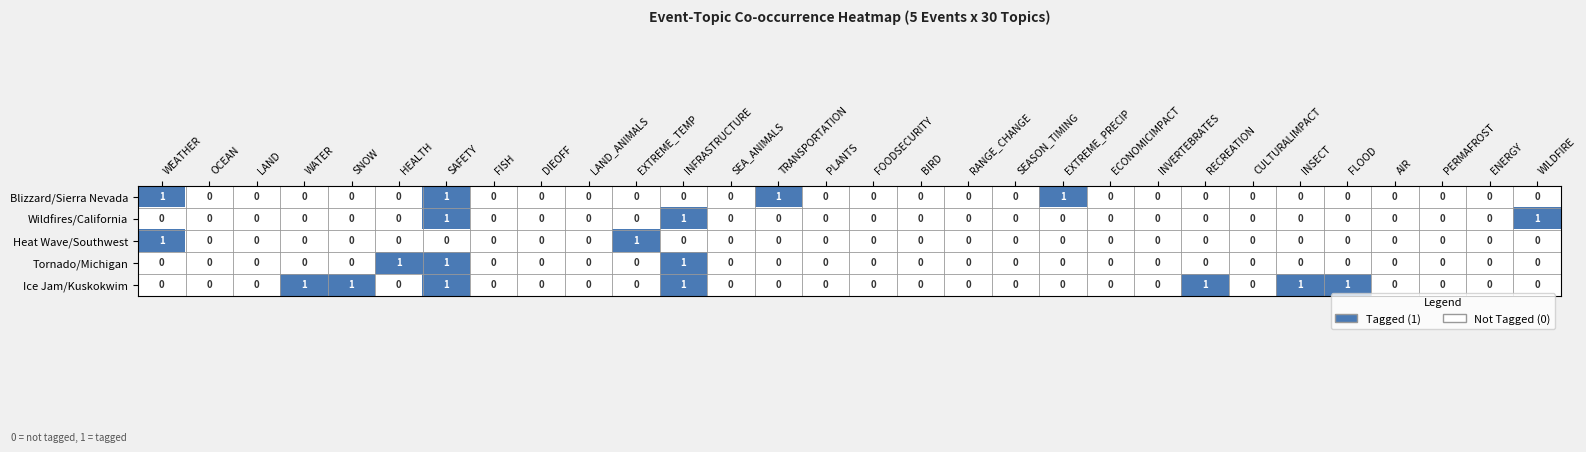

What is the total value across all series at INSECT?

1